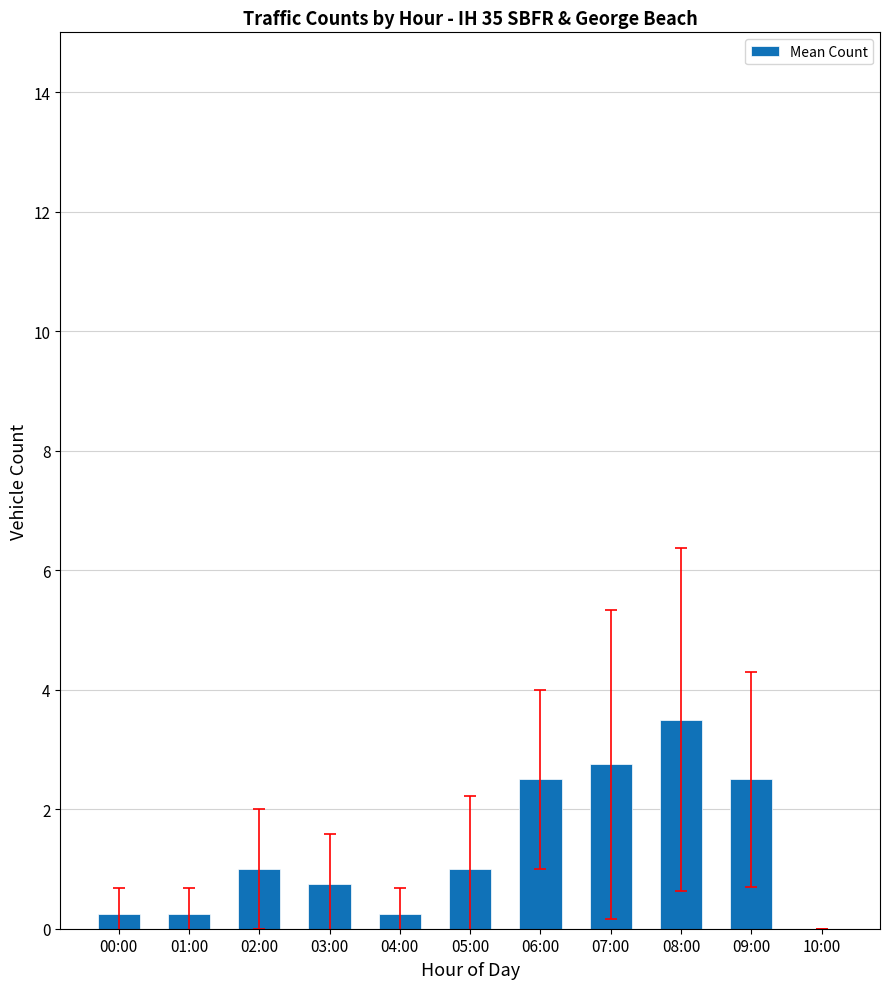

Which label corresponds to the largest value in the chart?

08:00